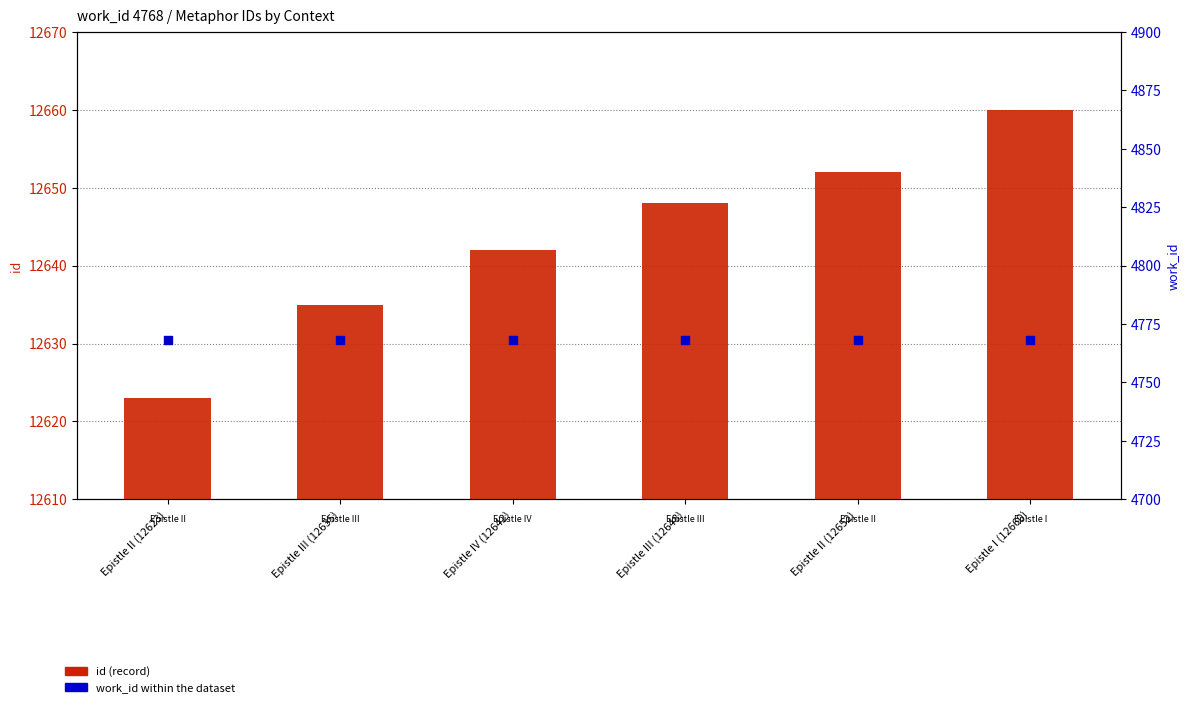

At how many categories does at least one series exceed 9252?

6